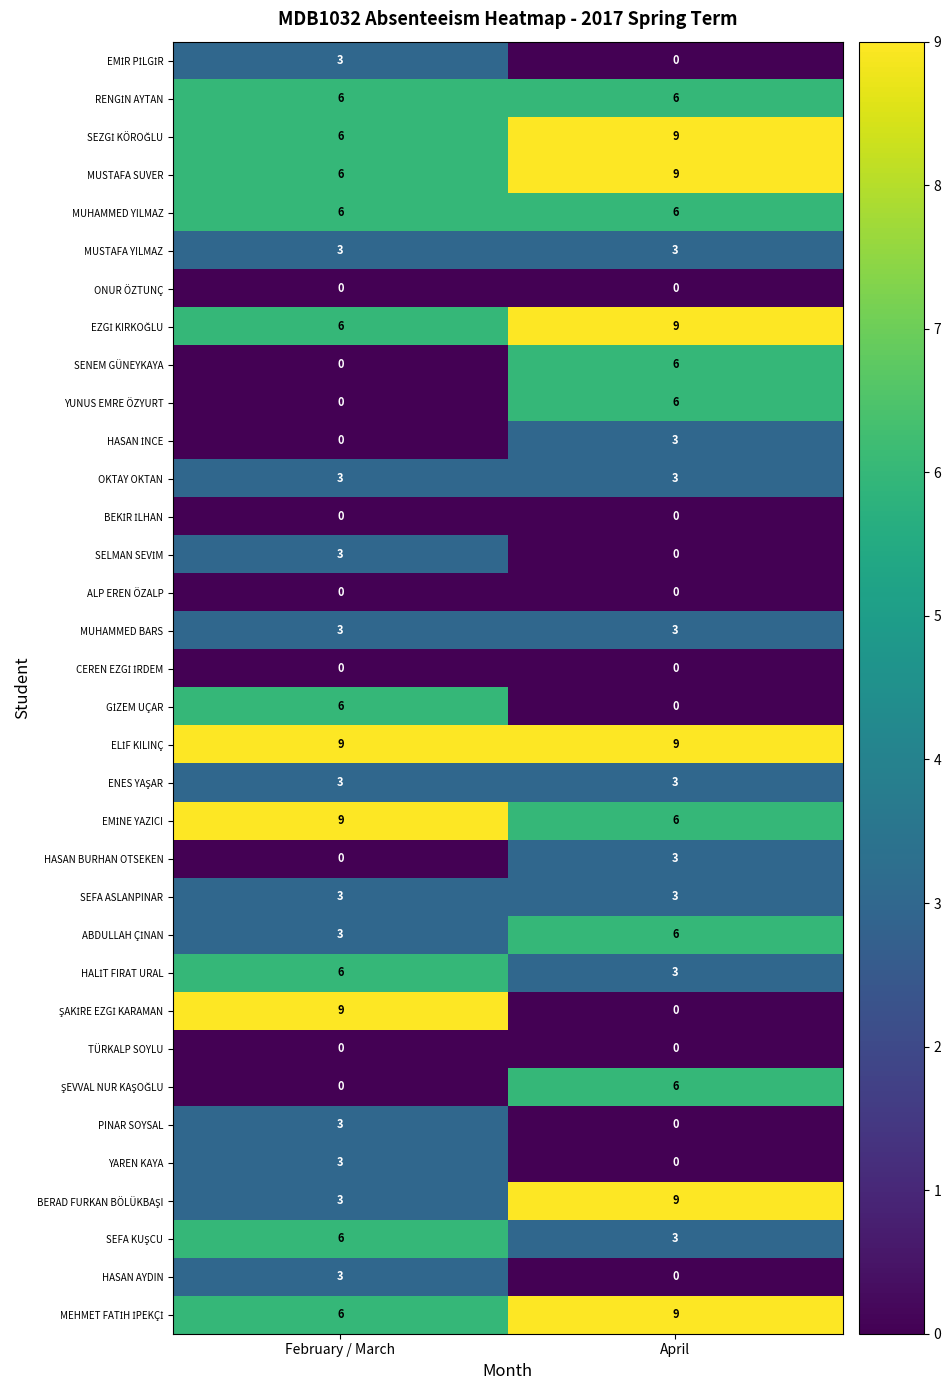

Is it true that SEFA ASLANPINAR equals 5 at April?

False